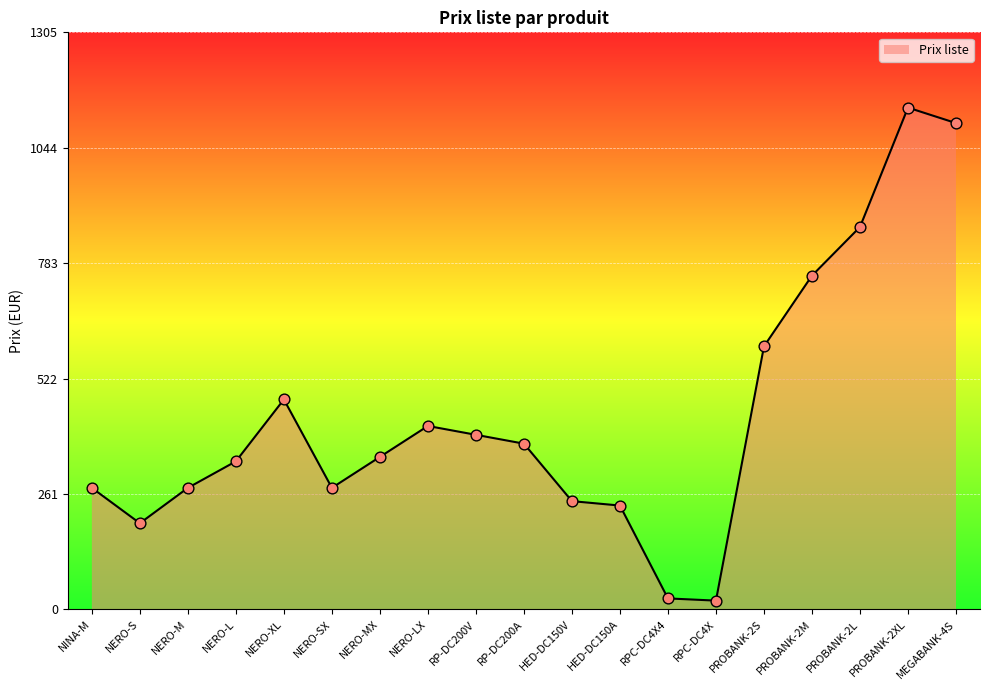

What is the change in value from NERO-SX to PROBANK-2M?

+480